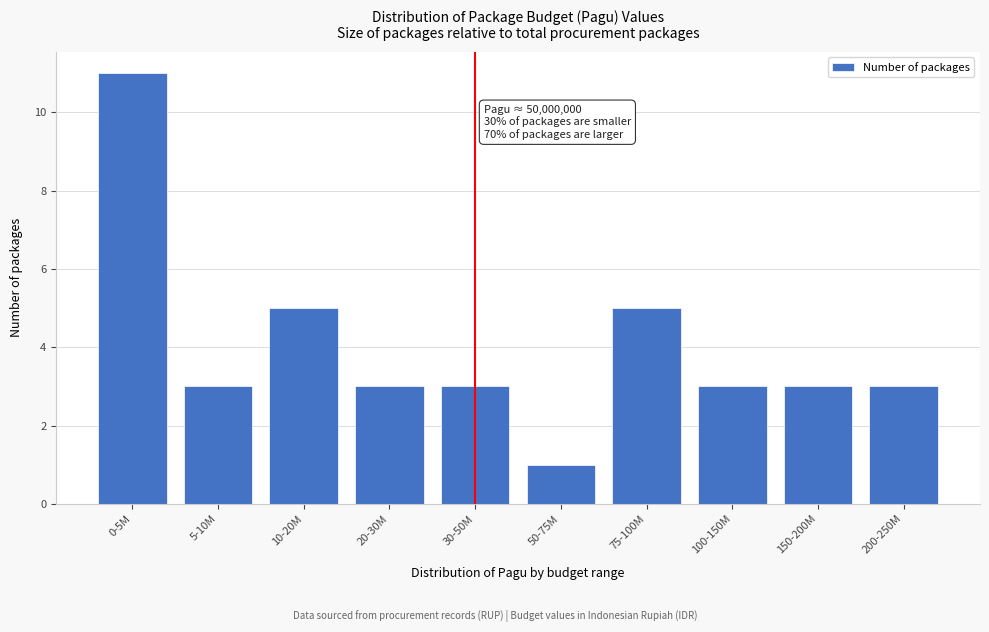

Reading right to left, list all the values displayed in this chart.

200-250M=3	150-200M=3	100-150M=3	75-100M=5	50-75M=1	30-50M=3	20-30M=3	10-20M=5	5-10M=3	0-5M=11